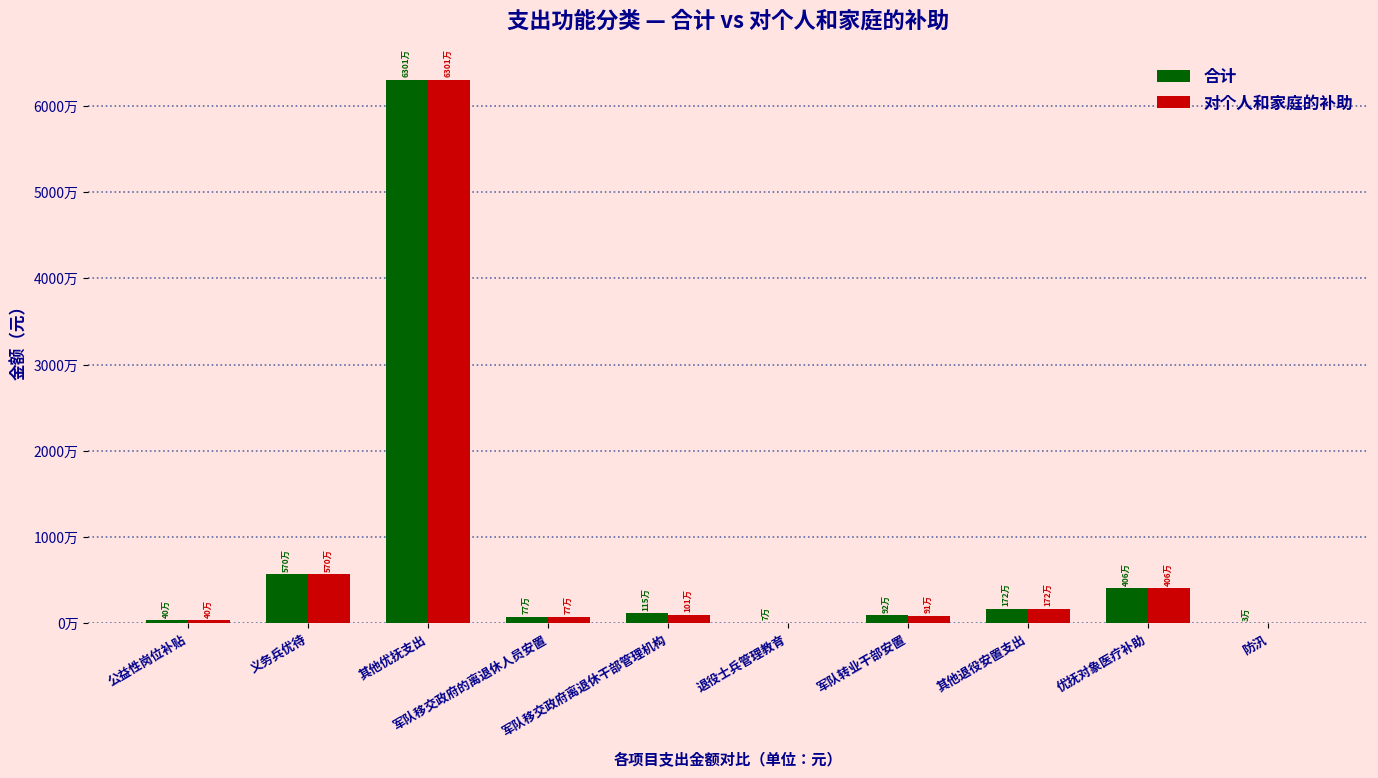

Where does the 对个人和家庭的补助 series first go above 1011413?

义务兵优待